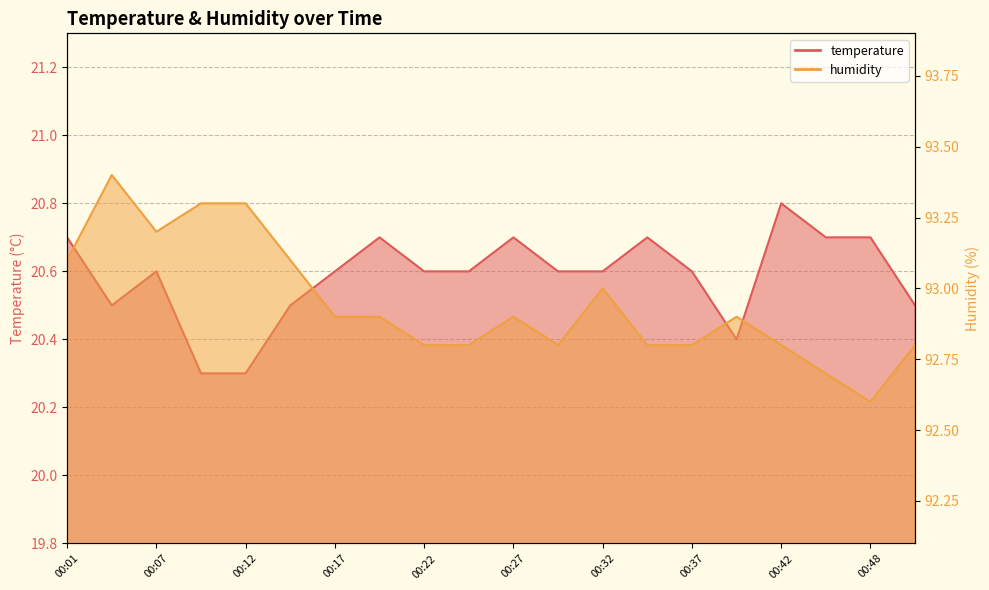

What is the spread (max minus min) of values at 00:50?

72.3